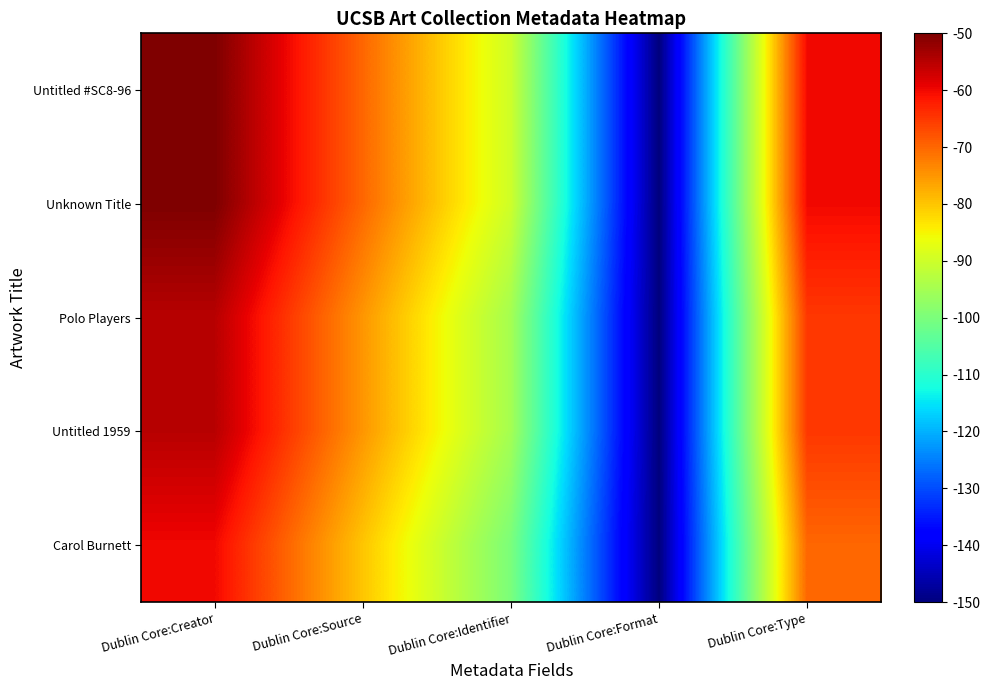

What is the spread (max minus min) of values at Dublin Core:Identifier?

10